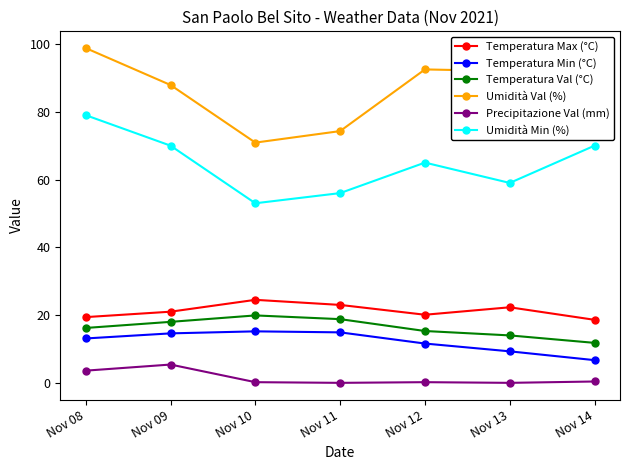

How many distinct data groups are displayed?

6